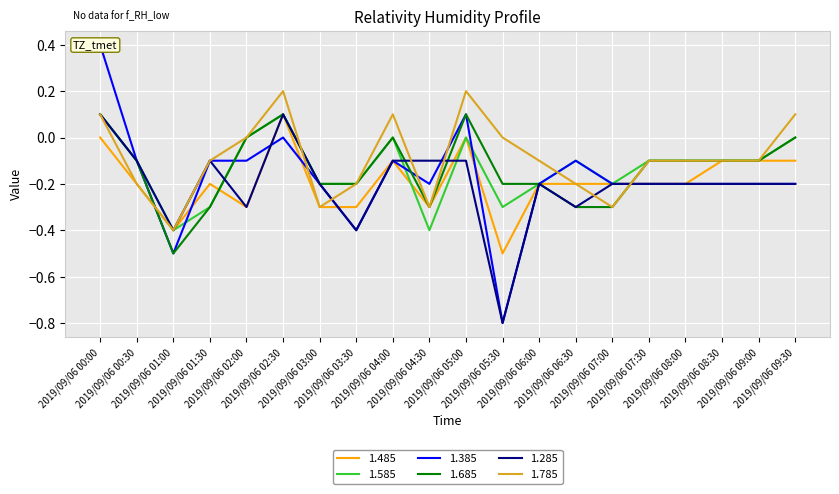

How many 1.685 values are between 0 and 1?

6